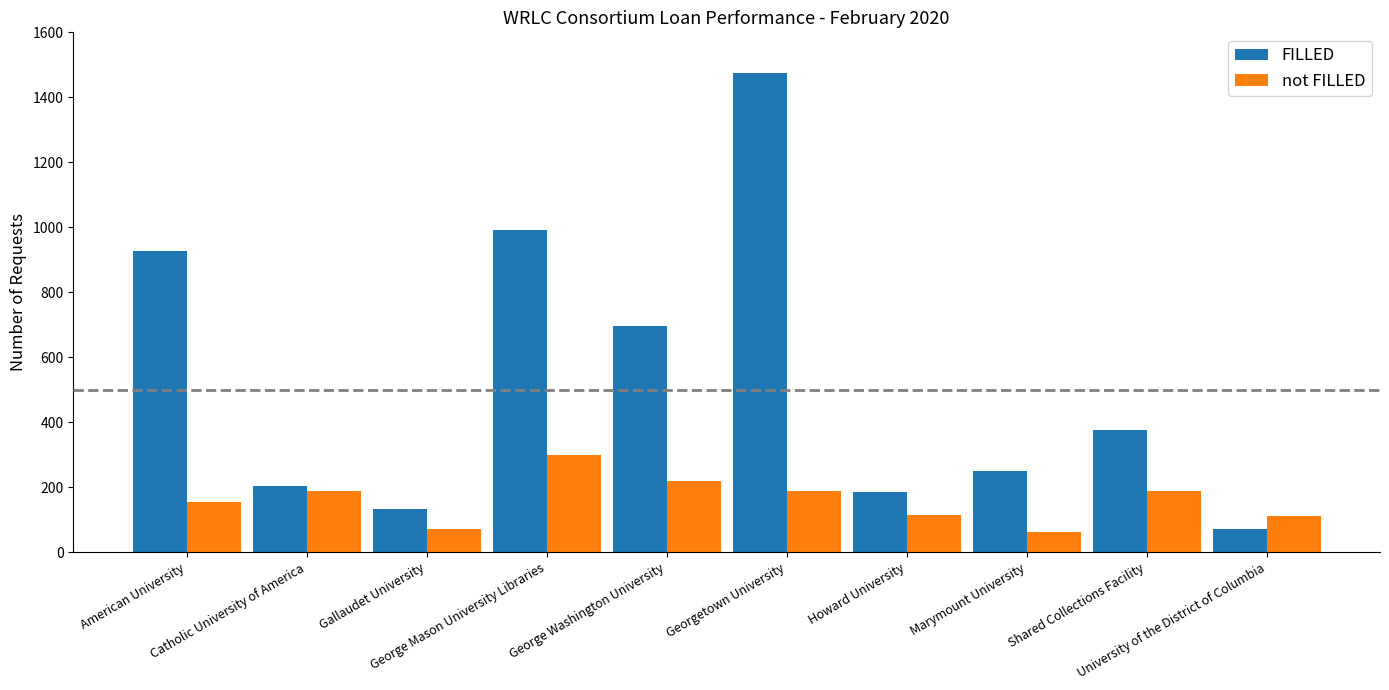

How many groups of bars are there?

10